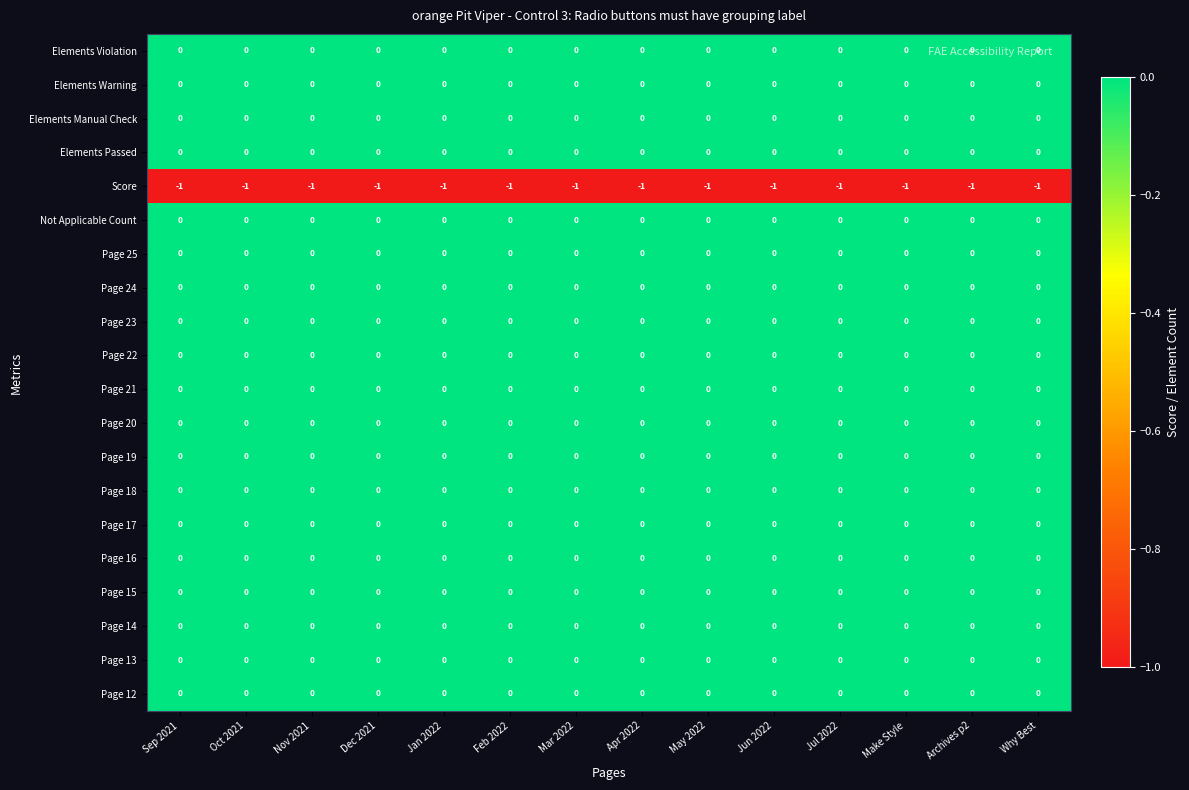

Is it true that Page 24 equals 0 at Sep 2021?

True